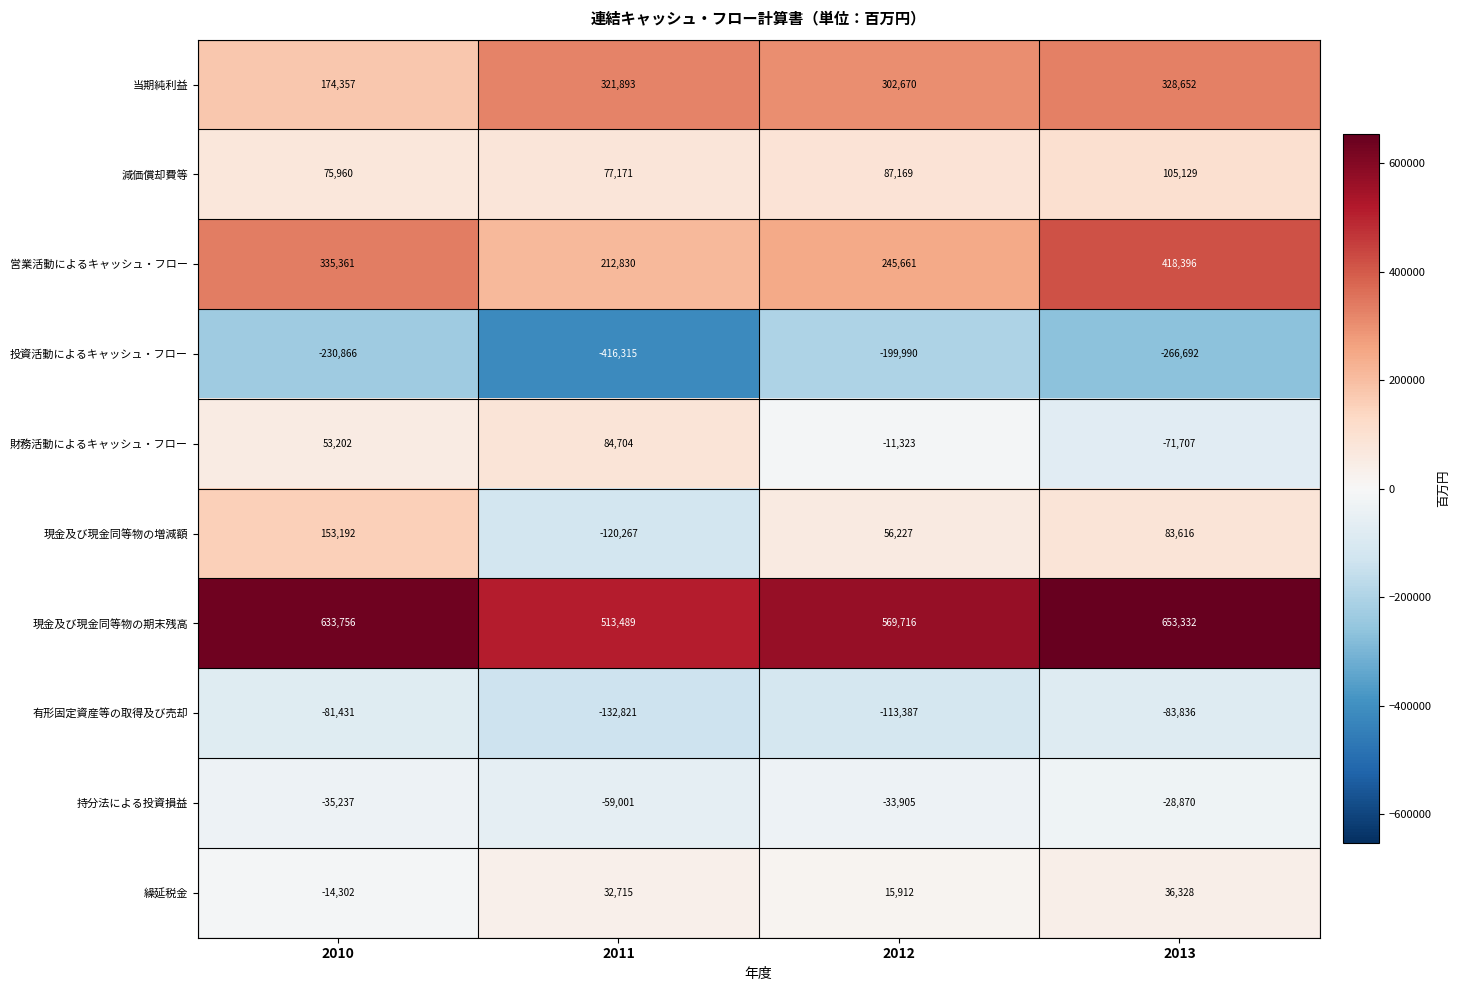

Which series has the widest spread of values?

現金及び現金同等物の増減額